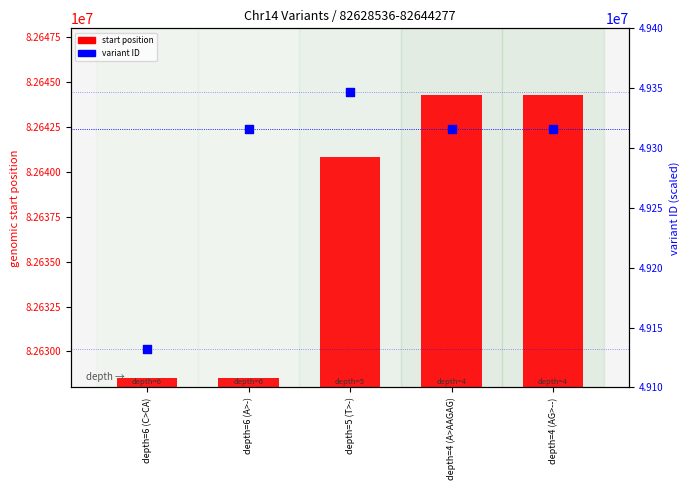

What are all the series names shown in the legend?

start position, variant ID